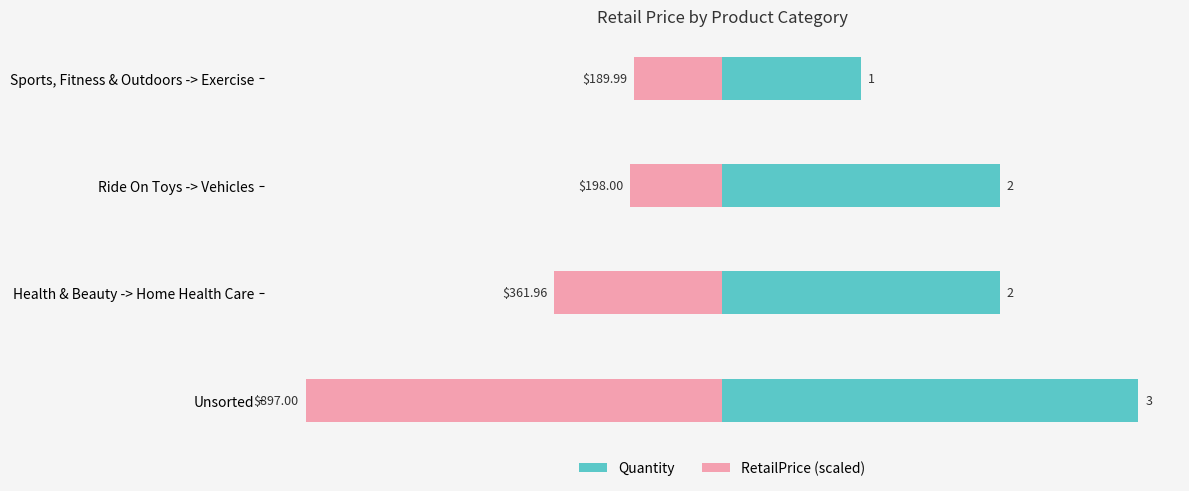

What is the difference between the maximum and minimum values in the Quantity series?

2.0